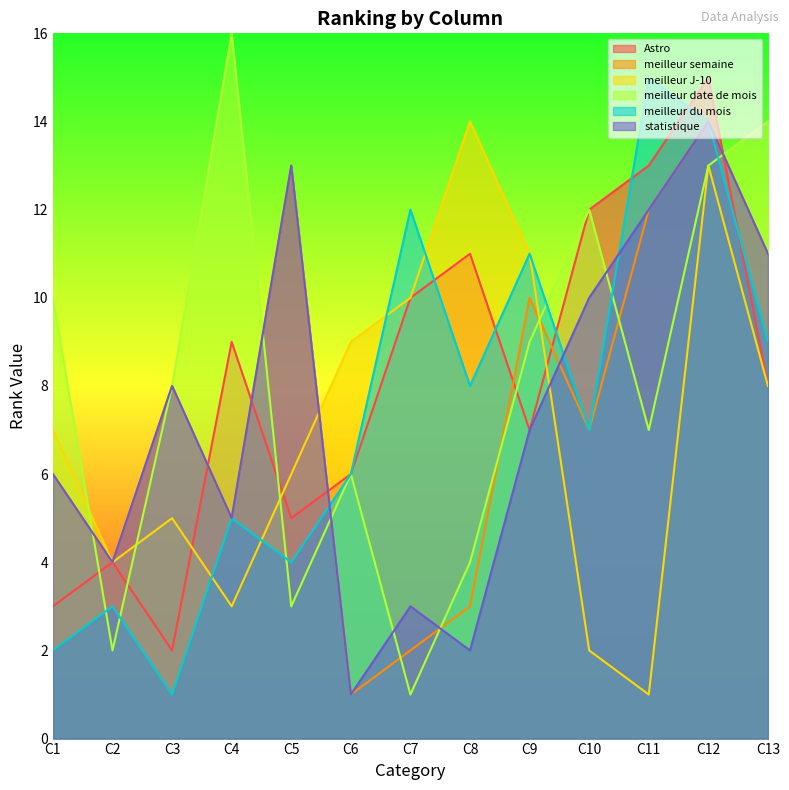

What is the approximate value of statistique at C4?

5